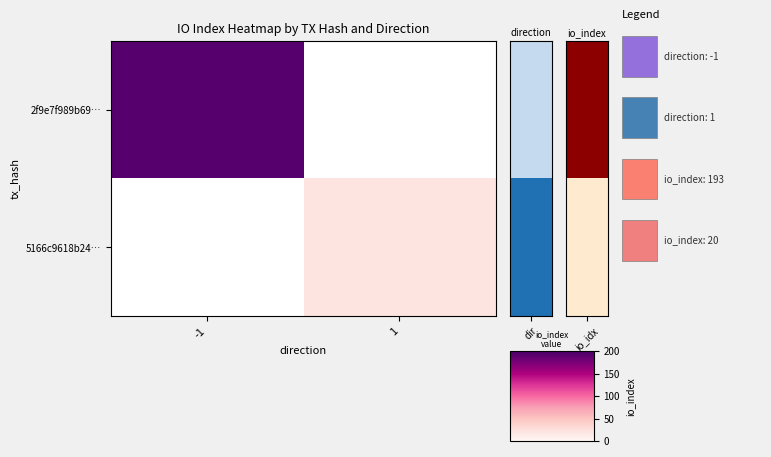

Reading left to right, what are all the values shown in this chart?

2f9e7f989b69…: -1=193	1=0
5166c9618b24…: -1=0	1=20